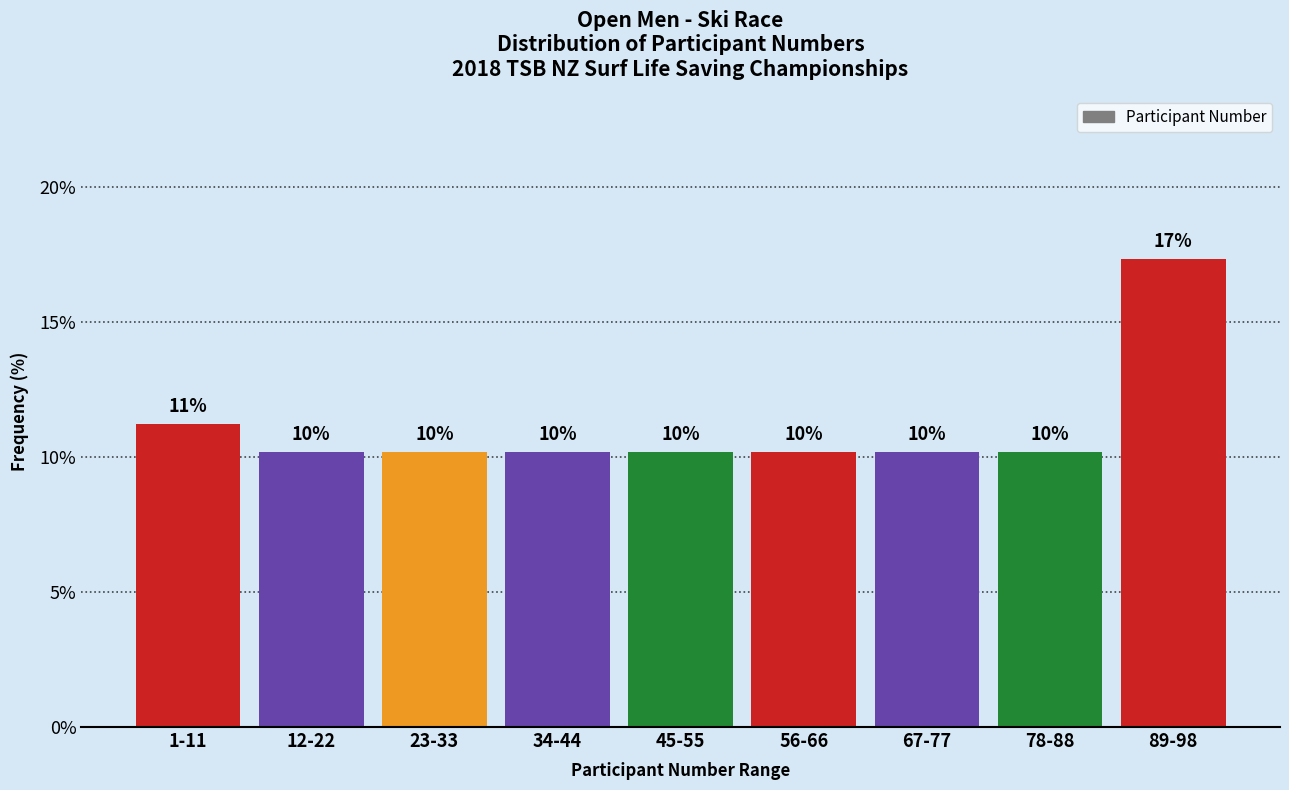

How many bars are there in total?

9